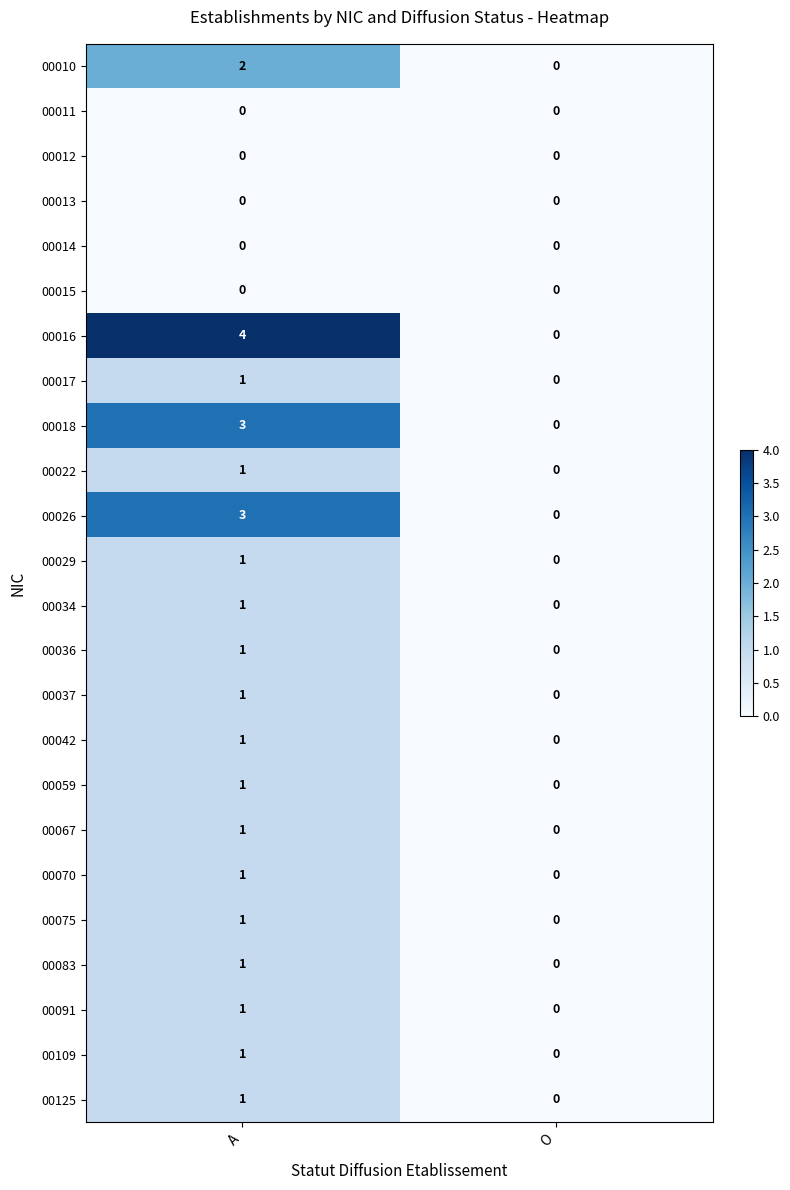

The 00018 series shows 0 at O. True or false?

True